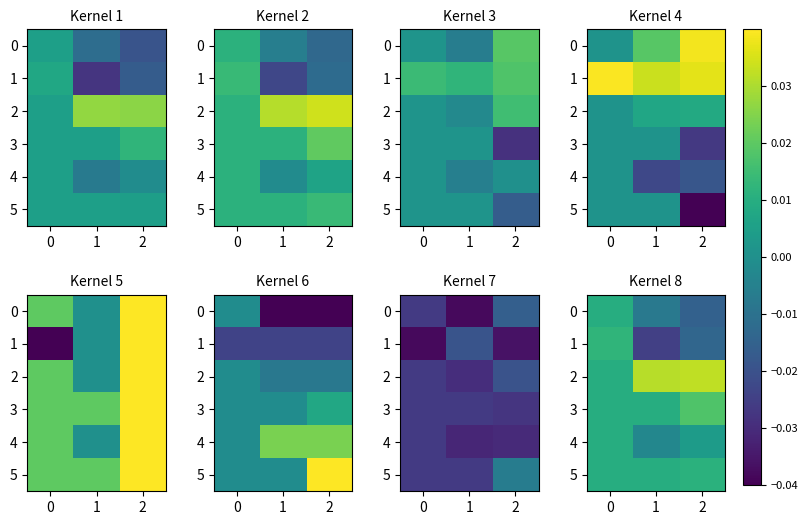

Rank the series at 2 from highest to lowest value.

2, 3, 5, 4, 1, 0